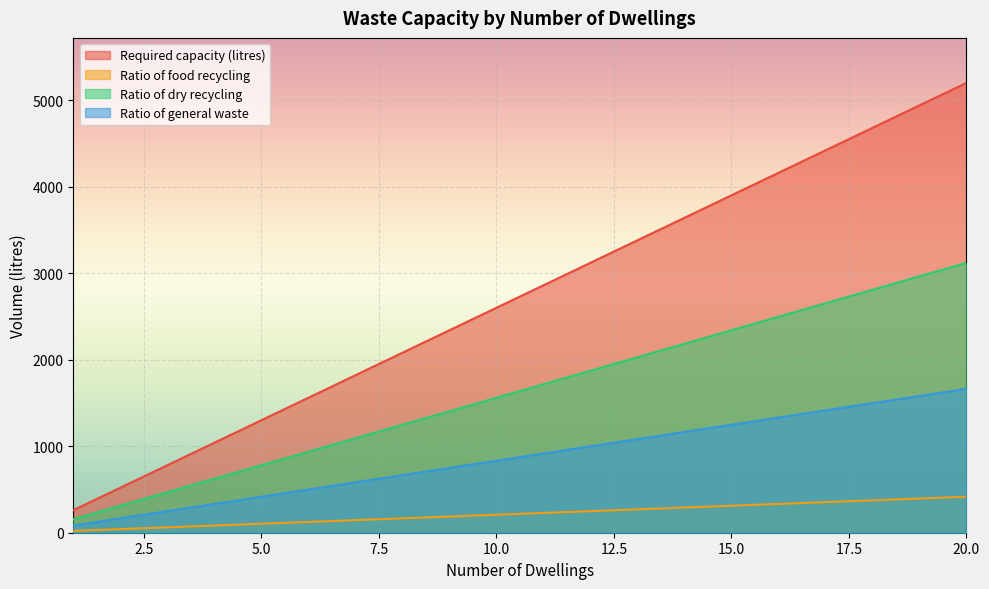

Which series has the largest total across all categories?

Required capacity (litres)